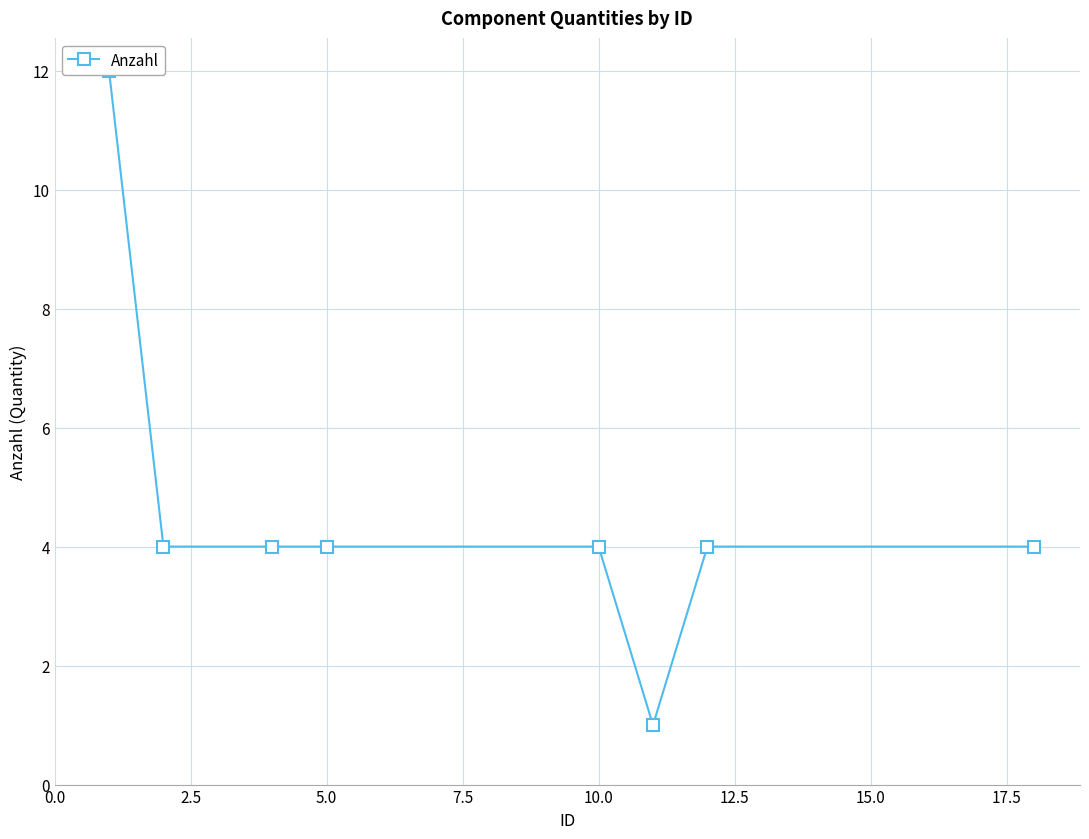

What is the difference between the maximum and minimum values?

11